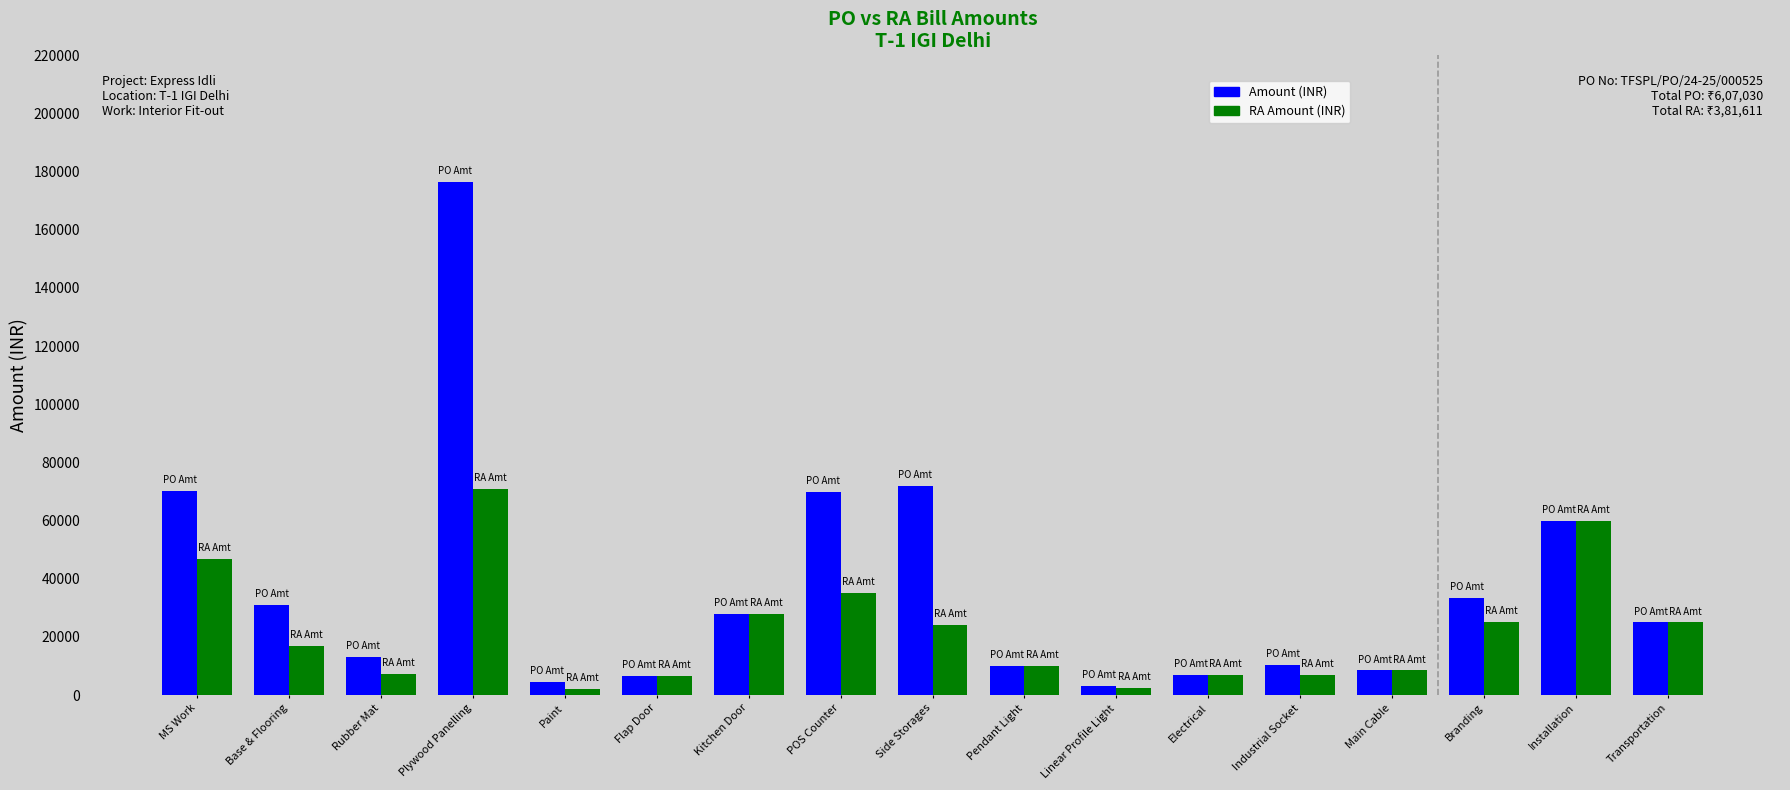

List the series in order of their peak value, lowest first.

RA Amount (INR), Amount (INR)